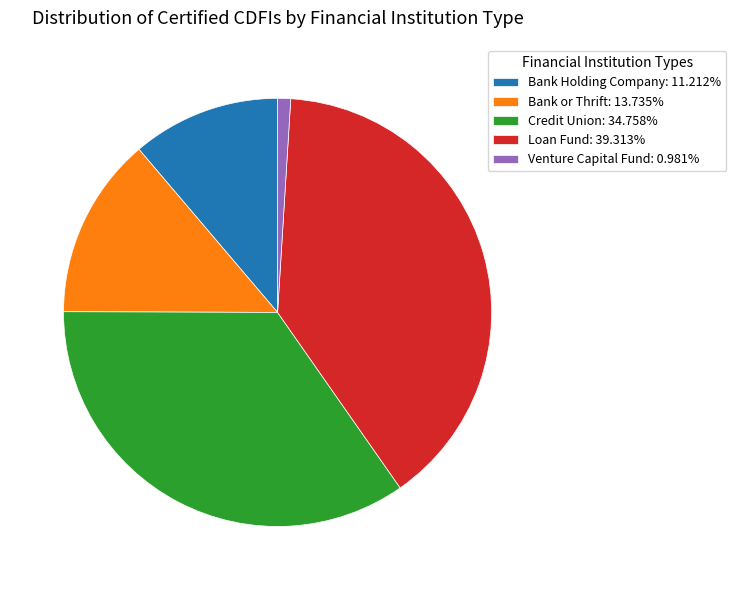

Which category has the smallest portion of the pie?

Venture Capital Fund